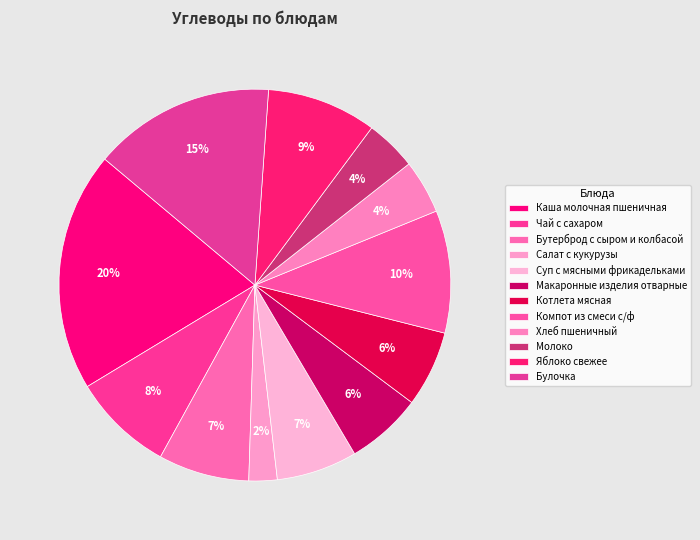

To the nearest percent, what is the combined percentage of Котлета мясная and Суп с мясными фрикадельками?

13%